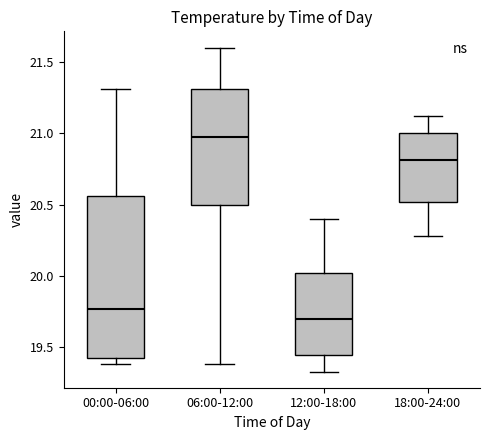

Which box's median line is the lowest?

12:00-18:00